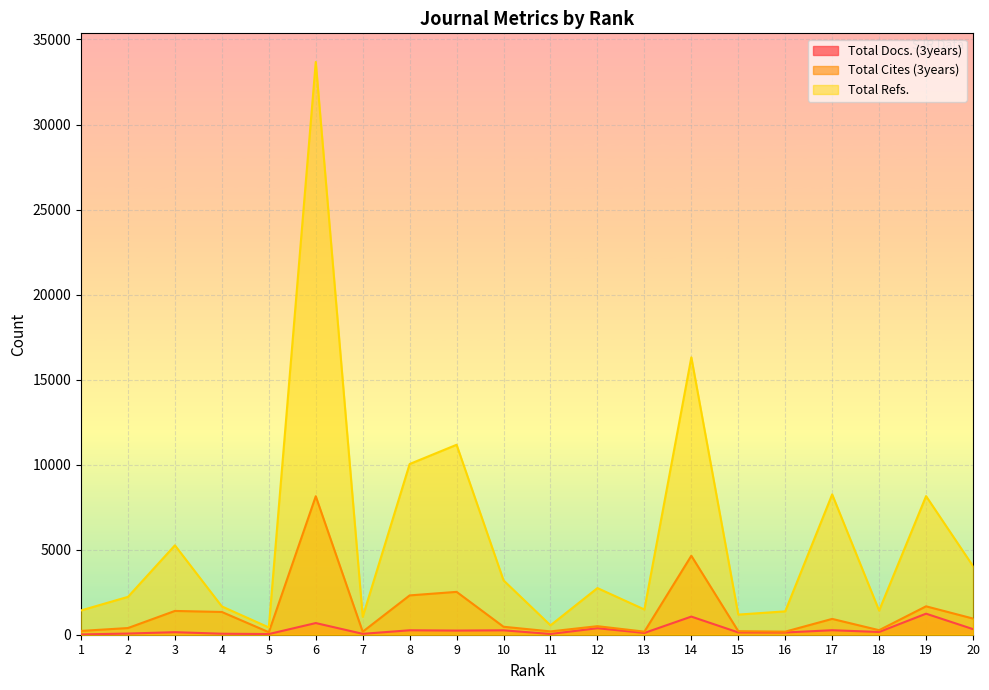

Is the value of Total Cites (3years) at 3 greater than the value of Total Refs. at 16?

Yes